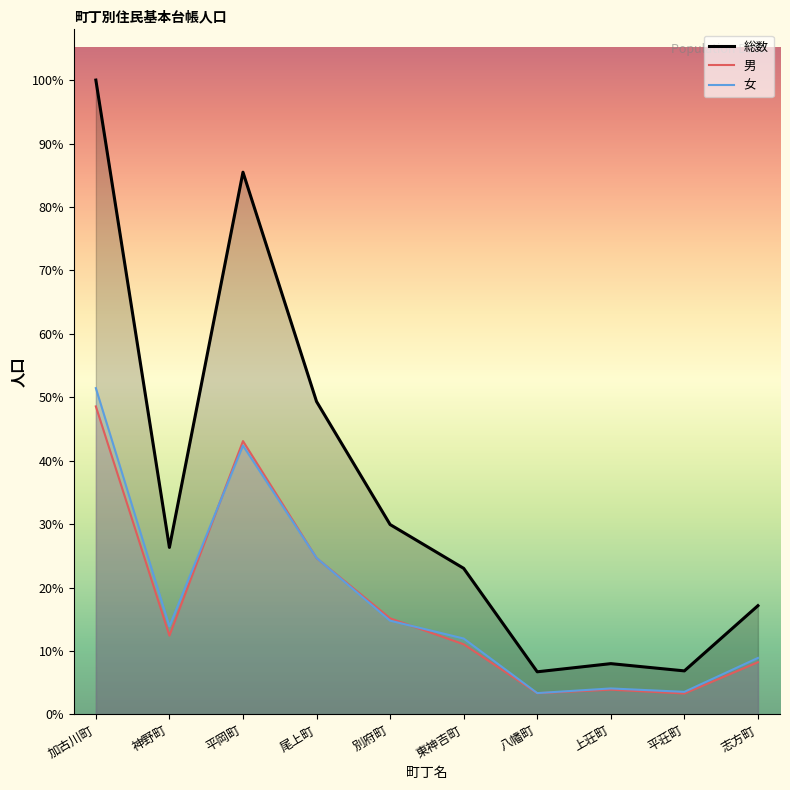

Reading left to right, transcribe all the data shown in this chart.

総数: 59887	15768	51192	29541	17929	13795	4028	4798	4114	10269
男: 29081	7443	25808	14763	9075	6627	2010	2342	1980	4933
女: 30806	8325	25384	14778	8854	7168	2018	2456	2134	5336